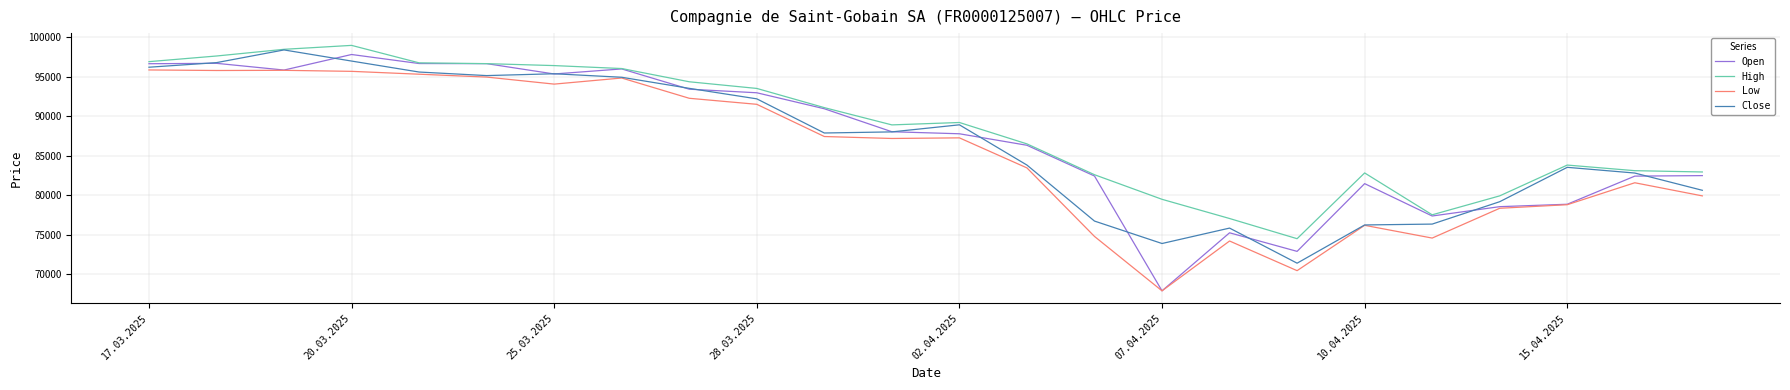

What is the highest value of the Open series?

97819